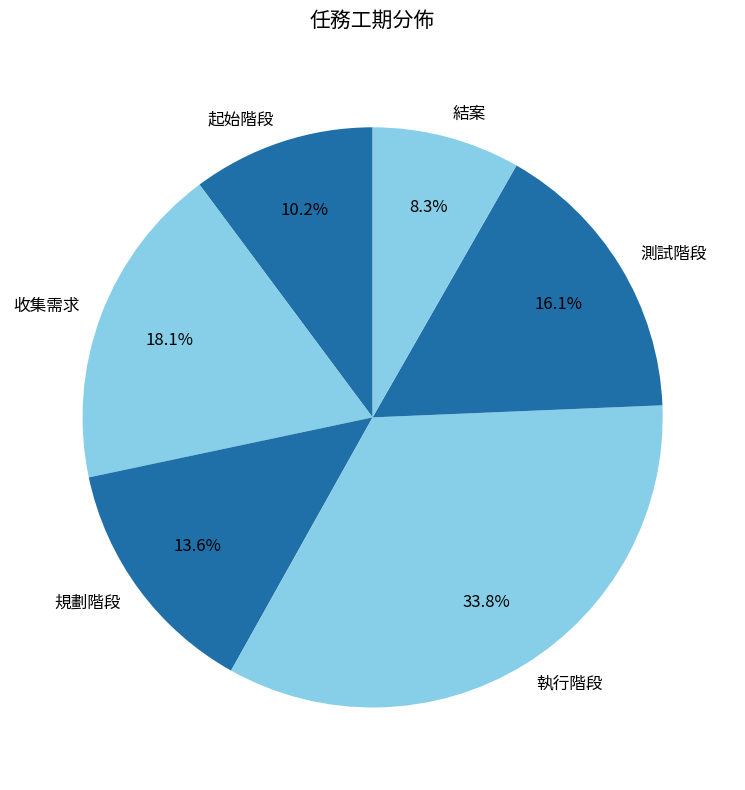

Which category has the smallest portion of the pie?

結案